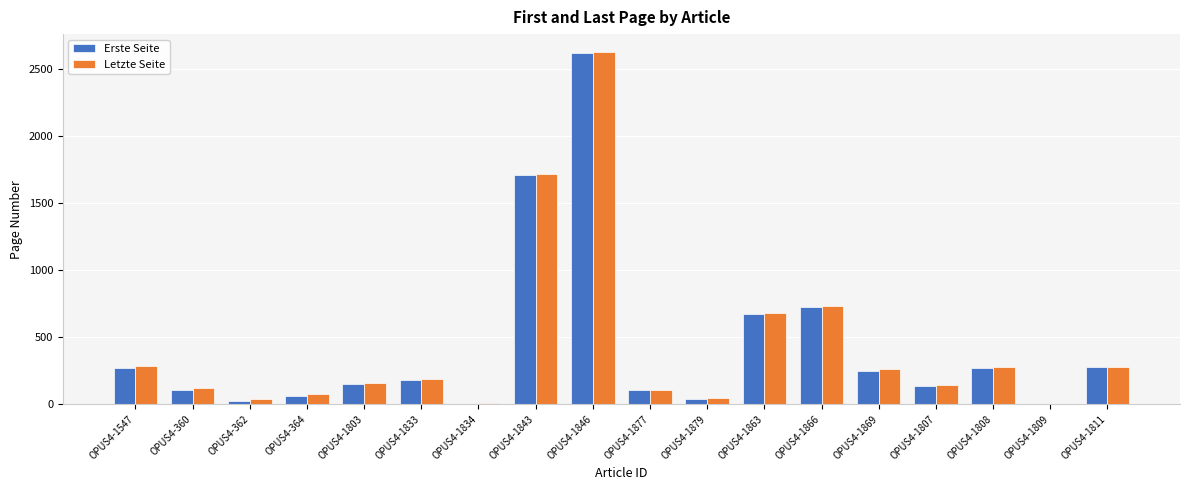

What are all the series names shown in the legend?

Erste Seite, Letzte Seite